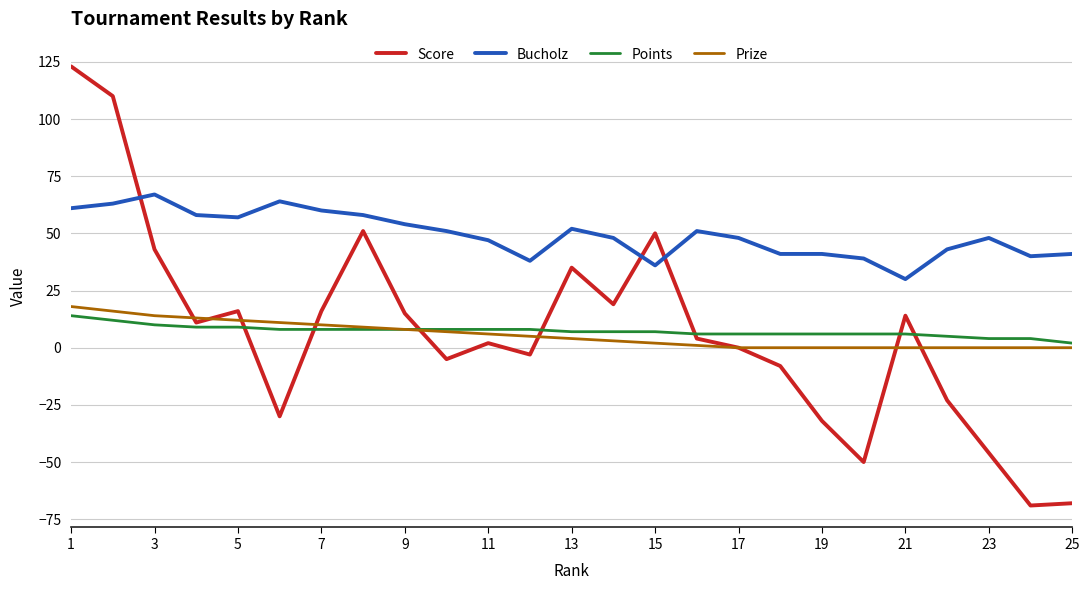

True or false: Bucholz and Prize cross at least once.

False